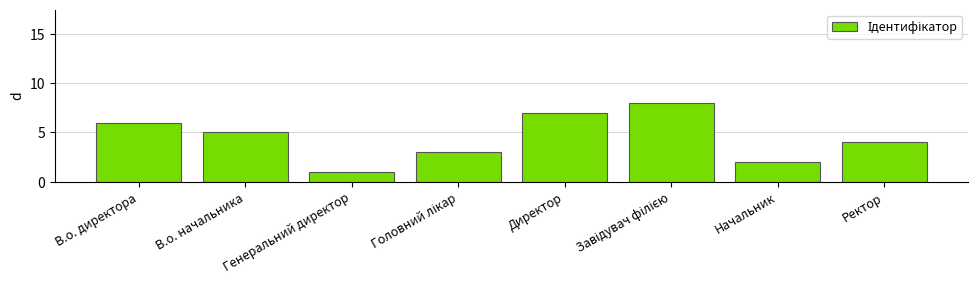

What is the sum of all values?

36